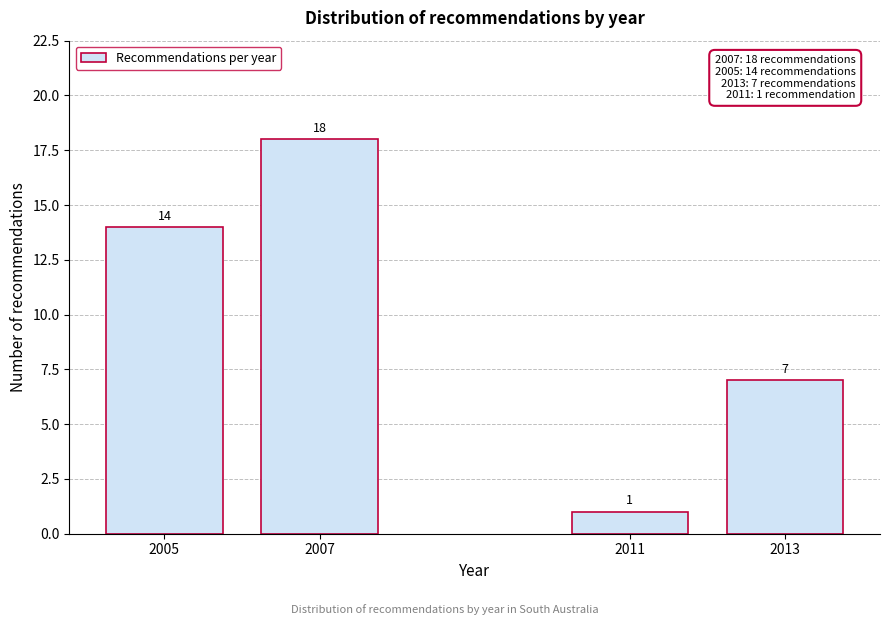

Reading right to left, list all the values displayed in this chart.

2013=7	2011=1	2007=18	2005=14